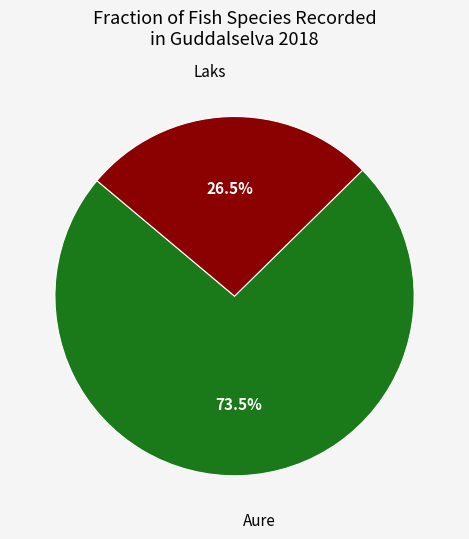

Is there any slice that represents more than half of the pie?

Yes